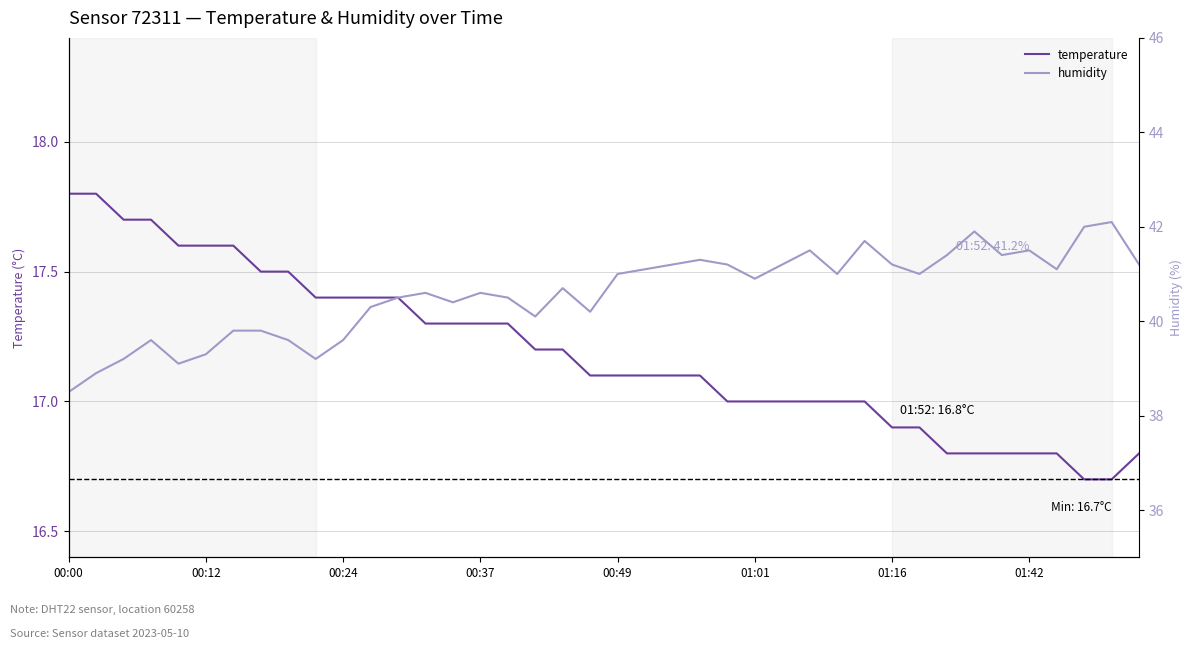

True or false: humidity has more than 2 interior local peaks.

True